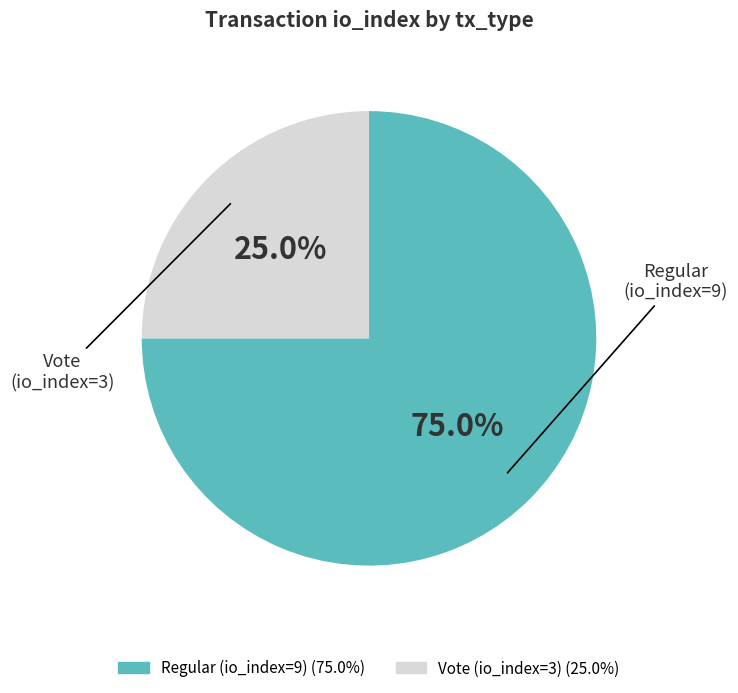

Does Vote (io_index=3) represent more than half of the total?

No